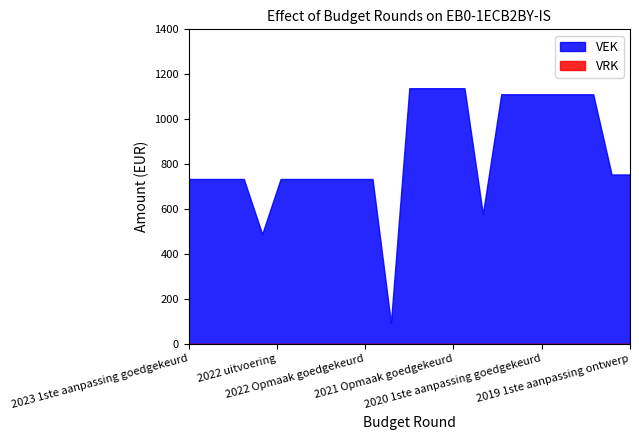

How many interior local valleys does the VEK series have?

3